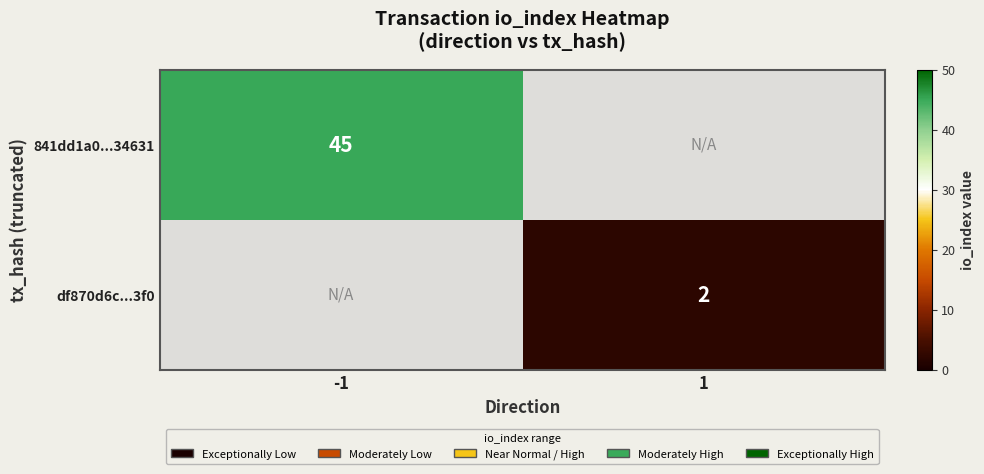

Is the value of df870d6c...3f0 at 1 greater than the value of 841dd1a0...34631 at -1?

No